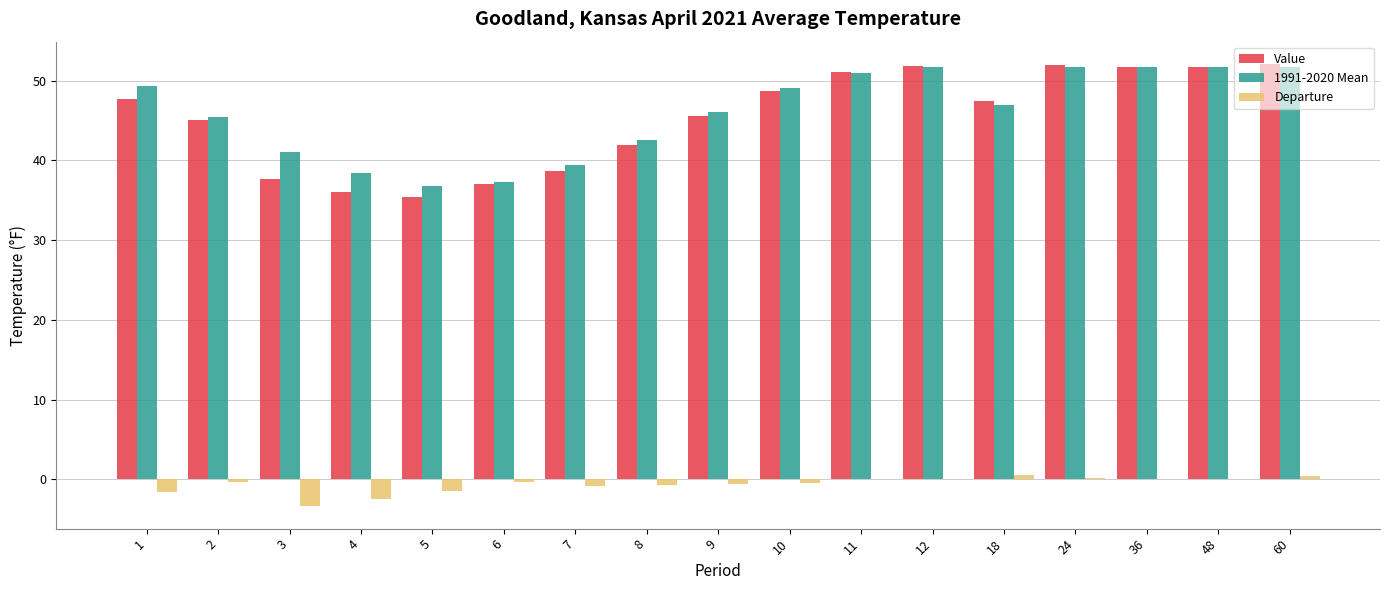

Count the number of categories in the chart.

17